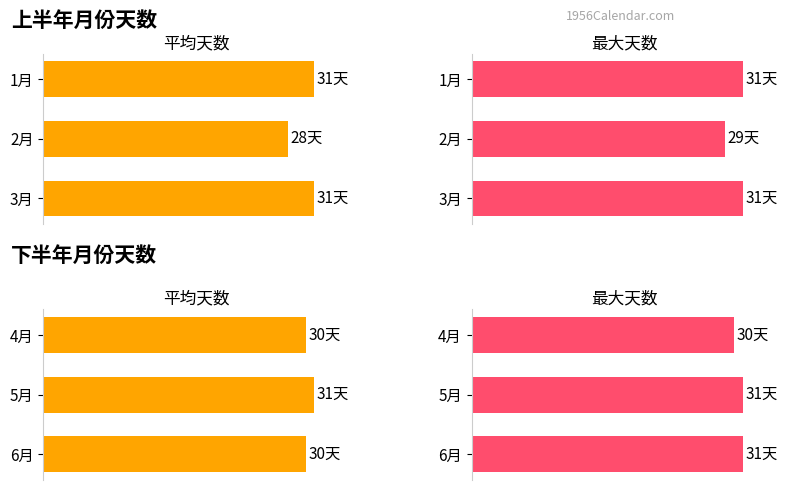

Between 4月 and 5月, which is larger?

5月